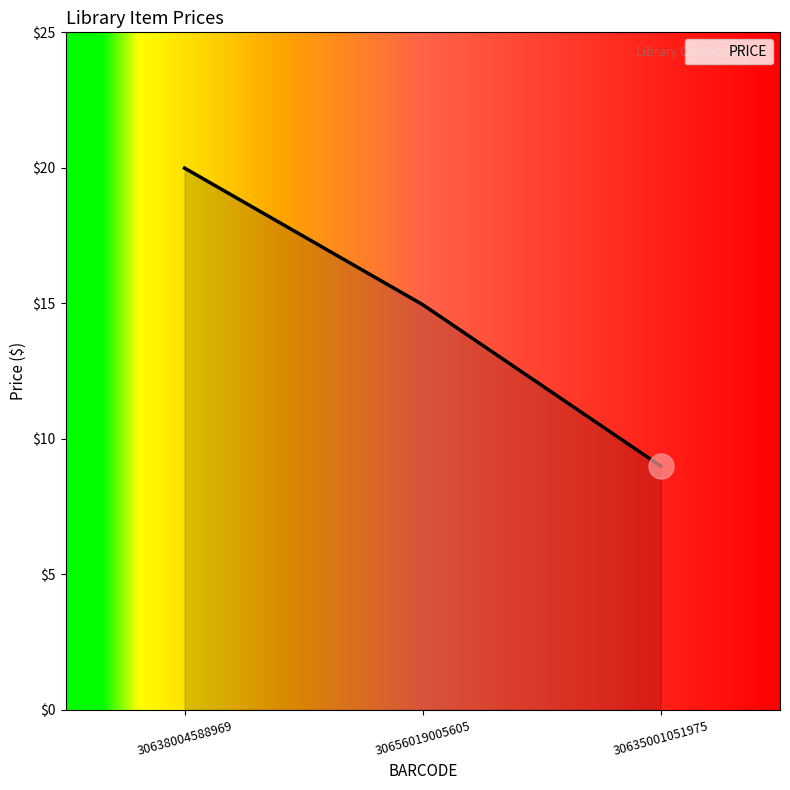

Is it true that the value at 30638004588969 is 27.3?

False